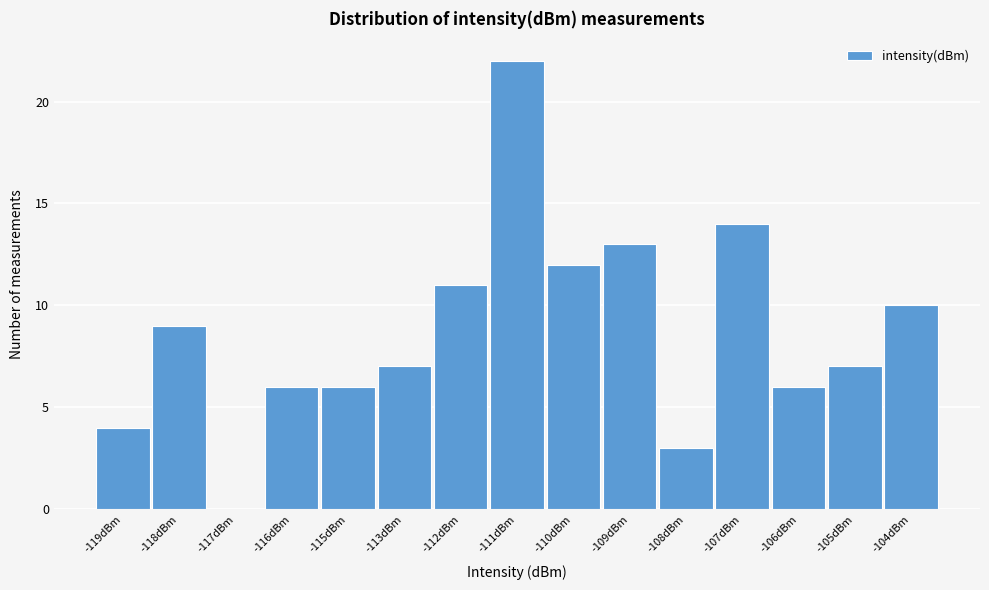

Reading right to left, transcribe all the data shown in this chart.

-104dBm=10	-105dBm=7	-106dBm=6	-107dBm=14	-108dBm=3	-109dBm=13	-110dBm=12	-111dBm=22	-112dBm=11	-113dBm=7	-115dBm=6	-116dBm=6	-117dBm=0	-118dBm=9	-119dBm=4